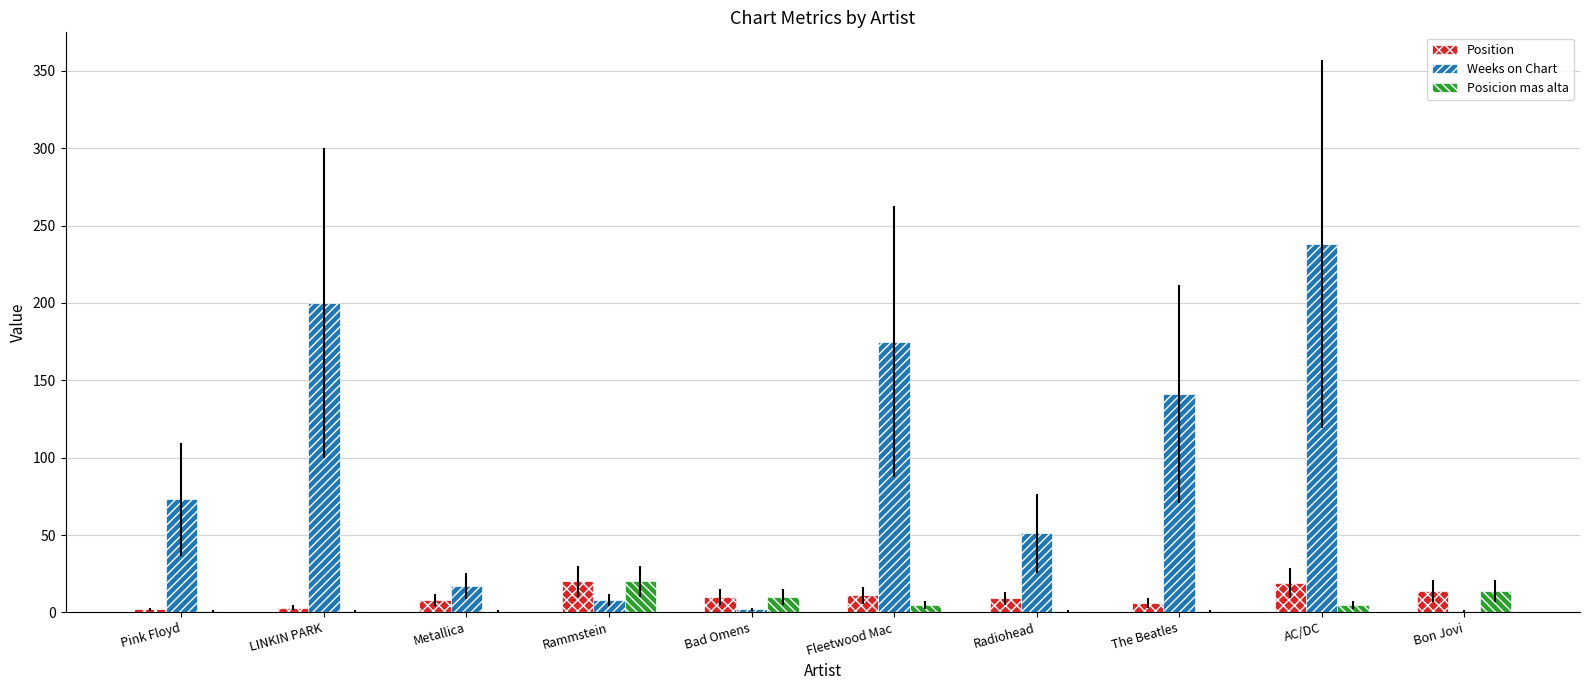

At which category does the chart reach its peak across all series?

AC/DC